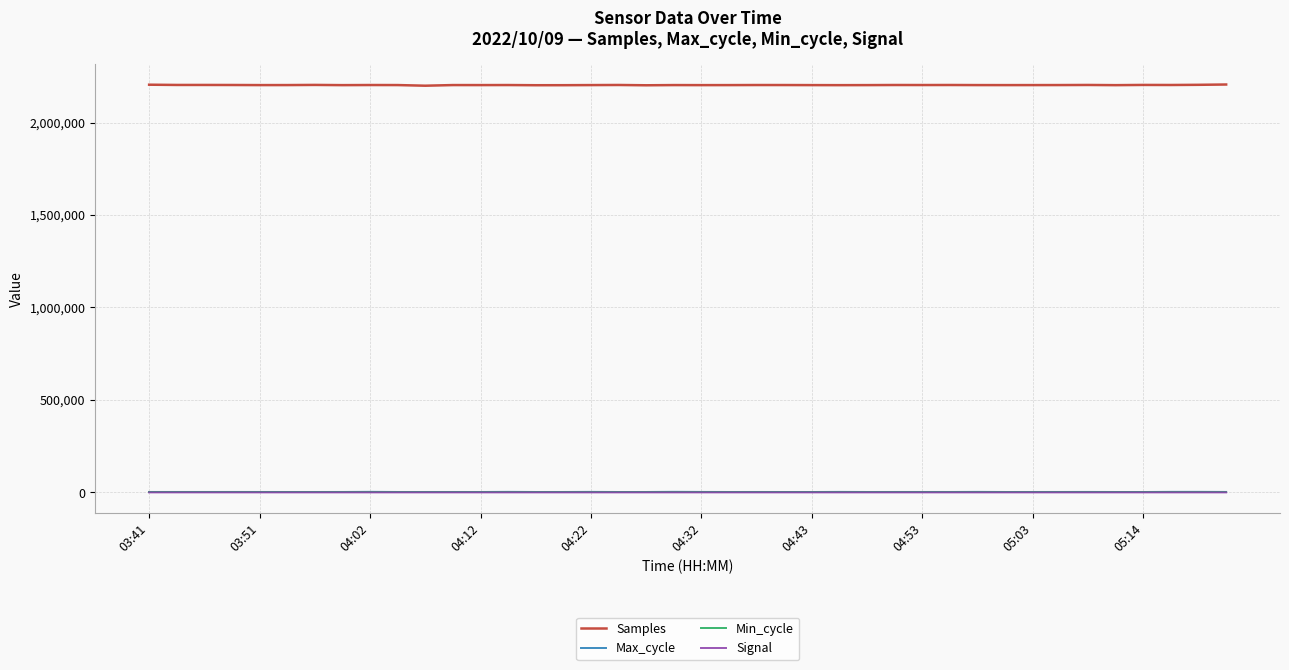

What is the sum of all Max_cycle values?

95850